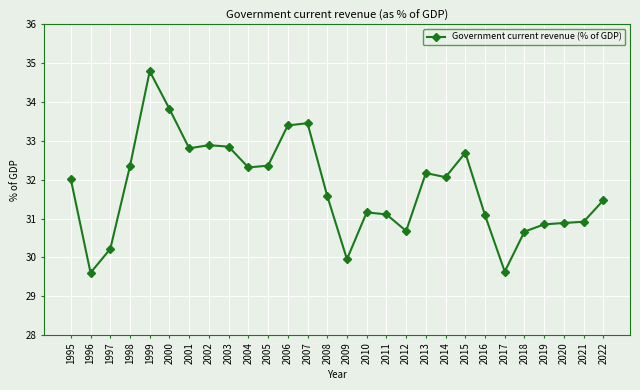

What is the value of the 25th point from the left?

30.8